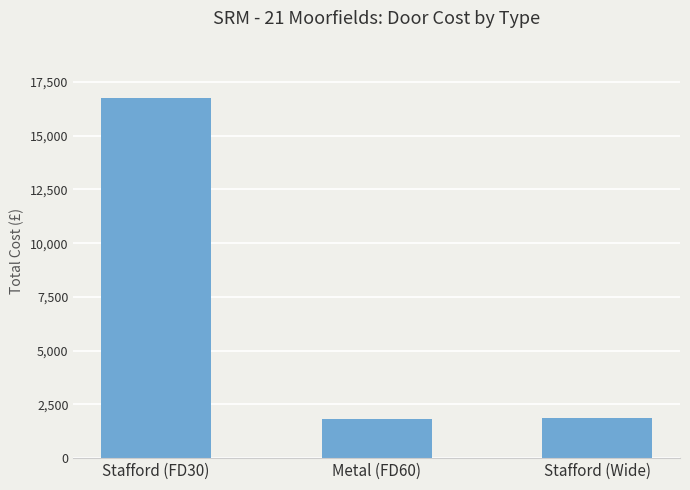

What is the change in value from Stafford (FD30) to Metal (FD60)?

-14961.9